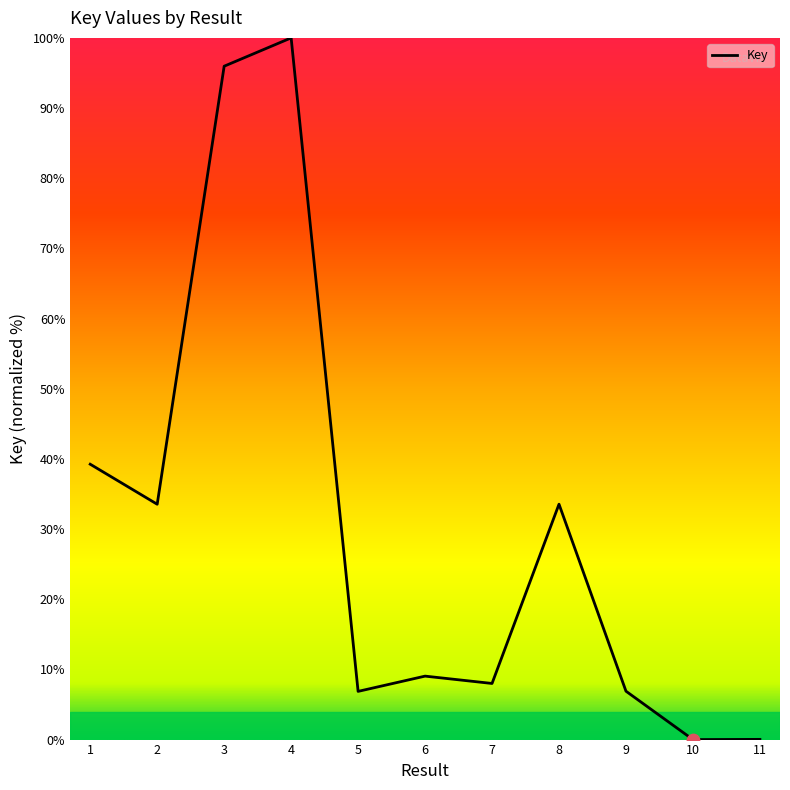

What is the ratio of the value at 2 to the value at 4?

0.3